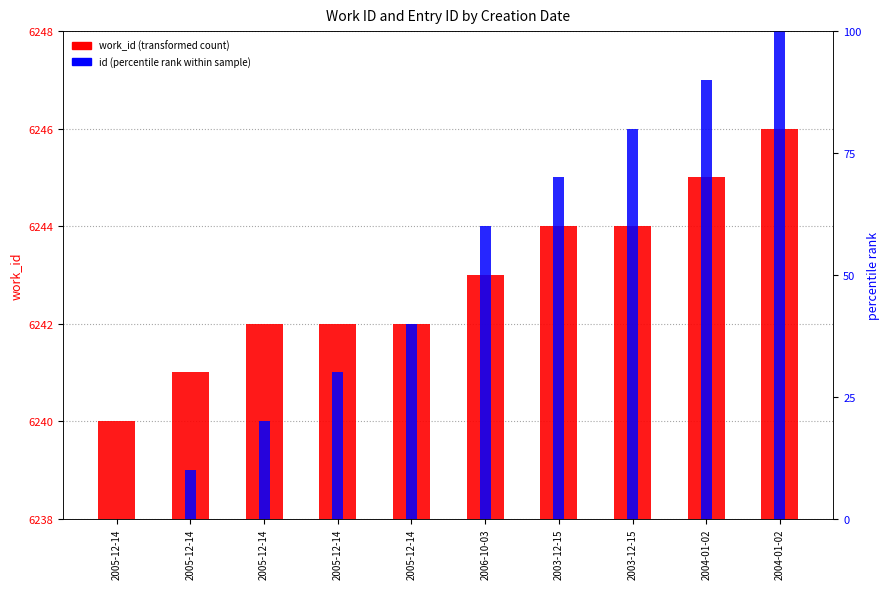

What is the difference between the highest and lowest values at 2005-12-14?

6240